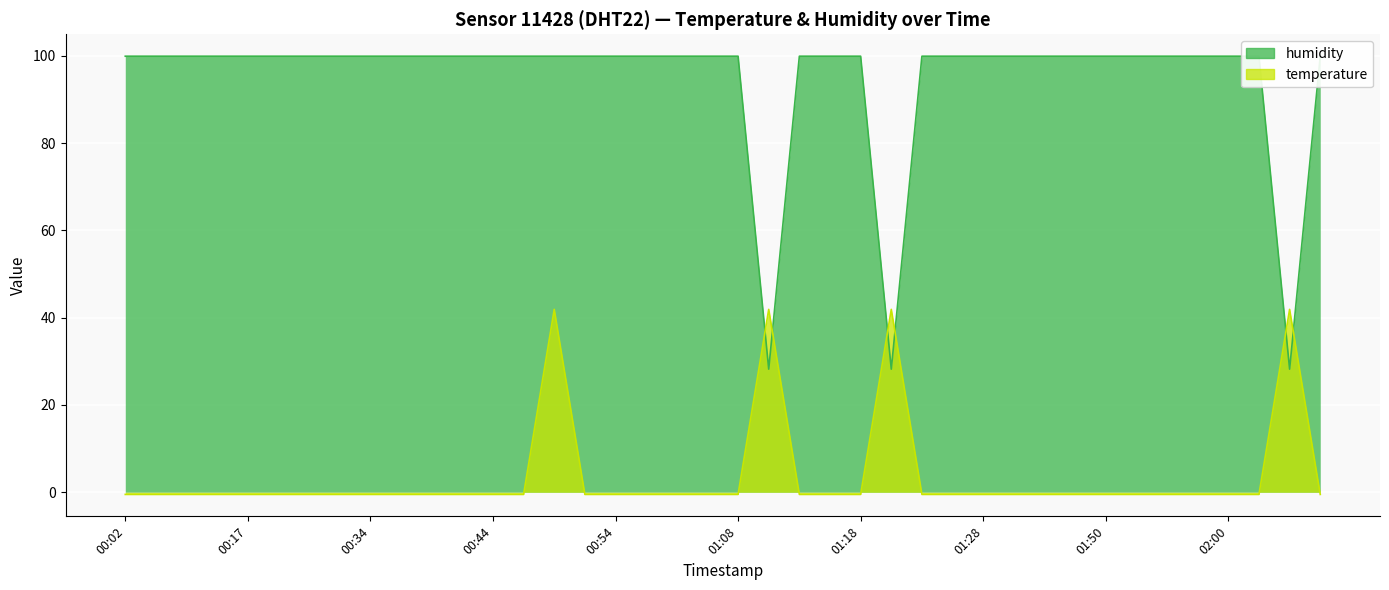

How many times do temperature and humidity cross each other?

6